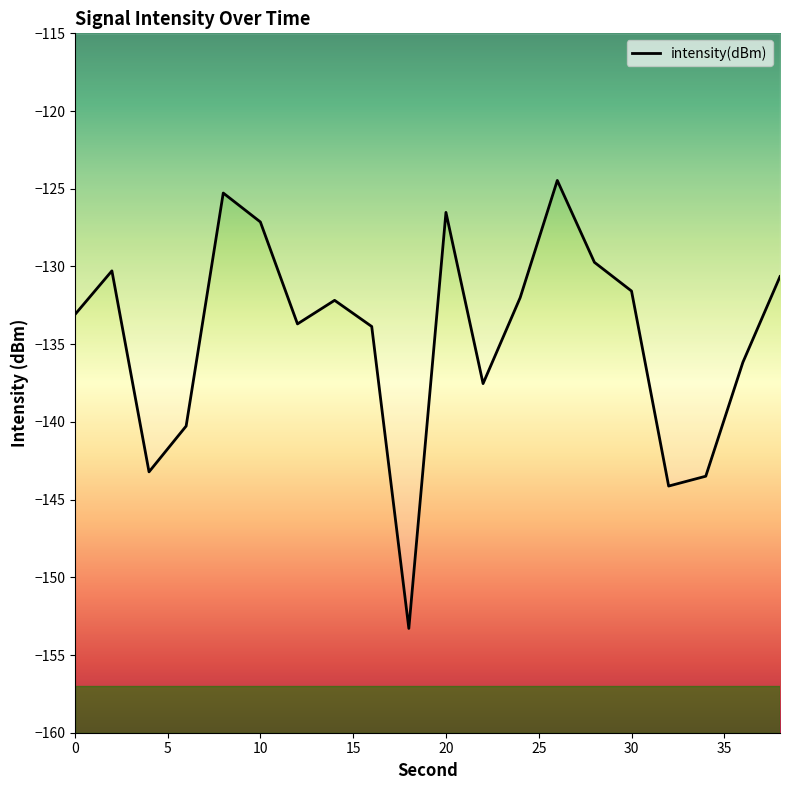

What is the maximum value shown in the chart?

-124.5